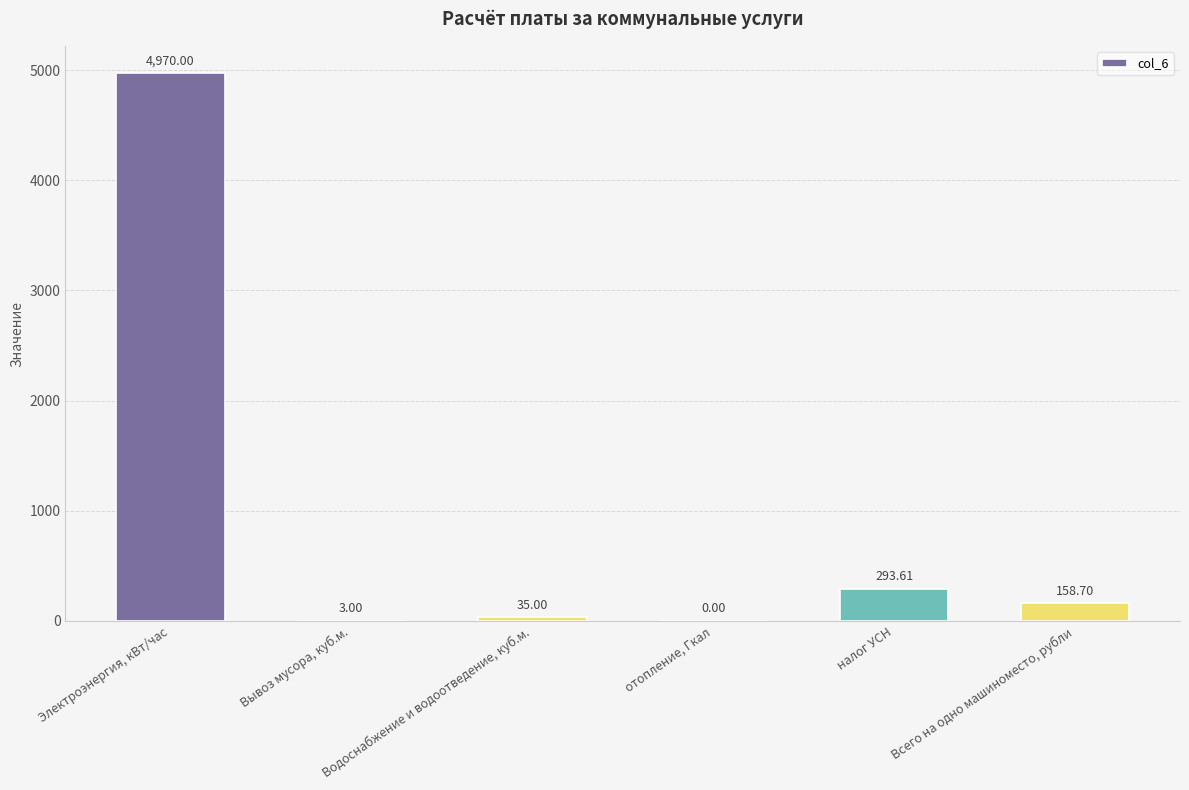

What is the sum of all values?

5460.3